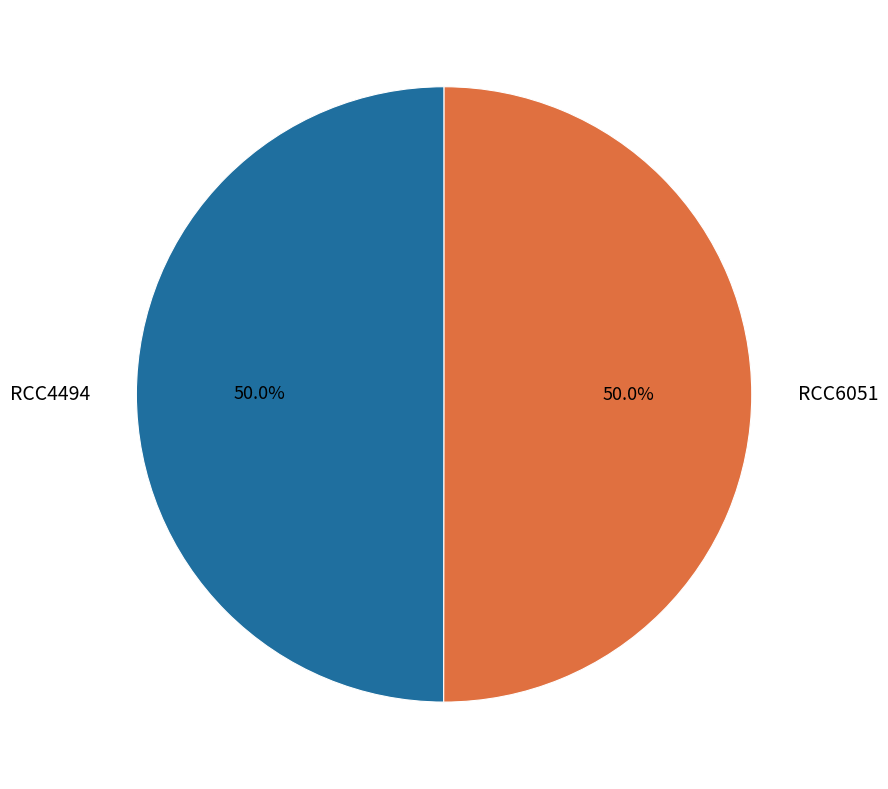

How much of the chart is everything except RCC4494?

50.0%